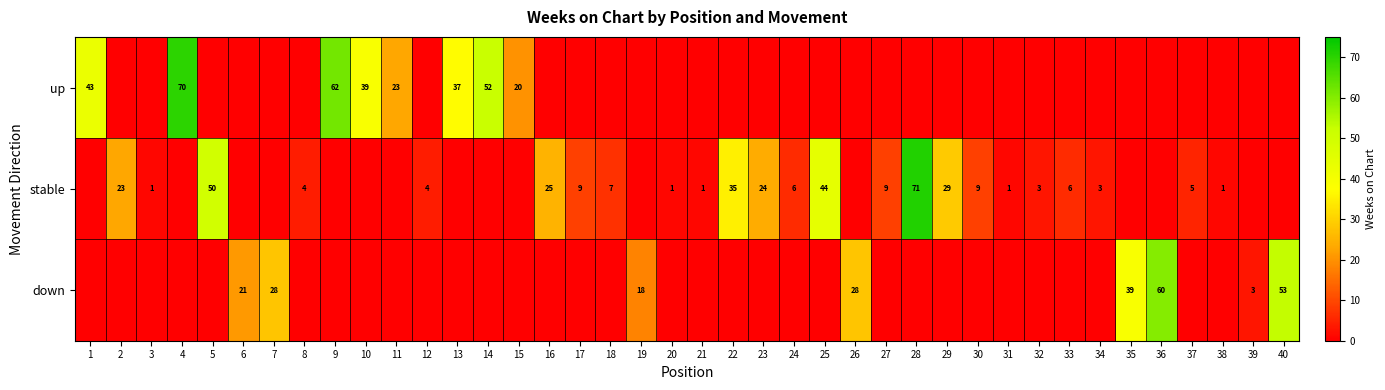

The value of stable at 31 is 0. True or false?

False